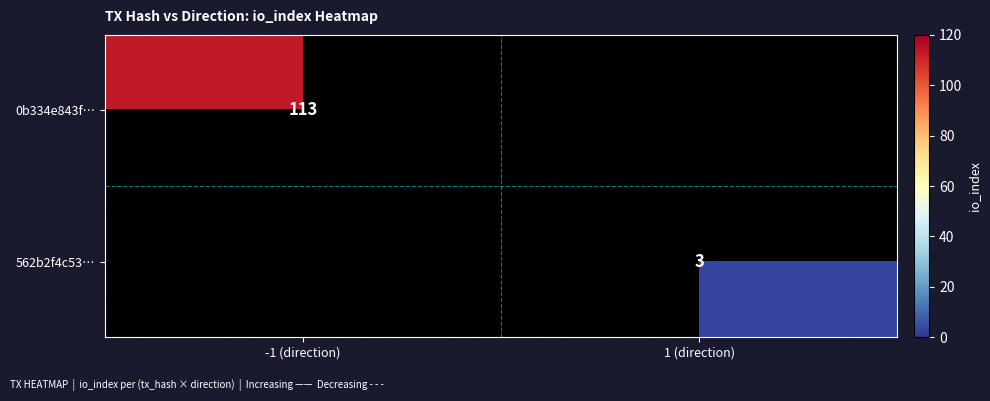

Is it true that 0b334e843f… equals 48 at -1 (direction)?

False